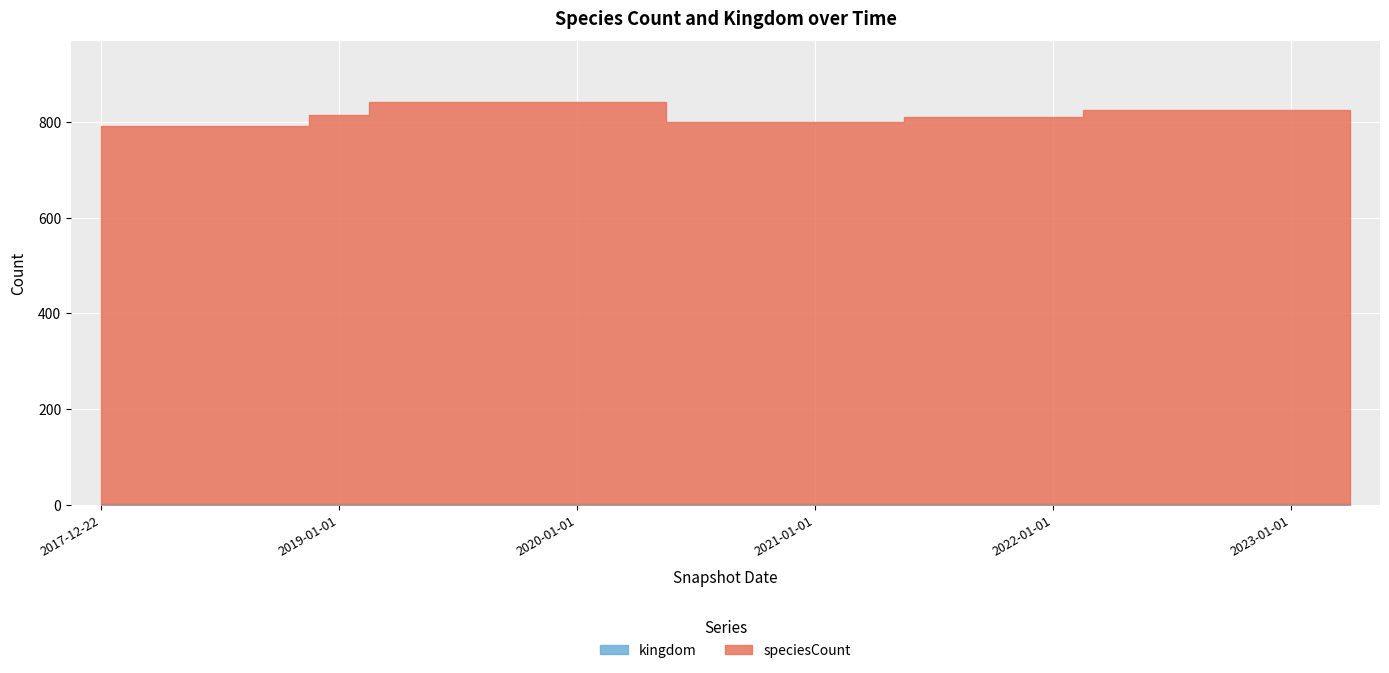

What are all the series names shown in the legend?

speciesCount, kingdom